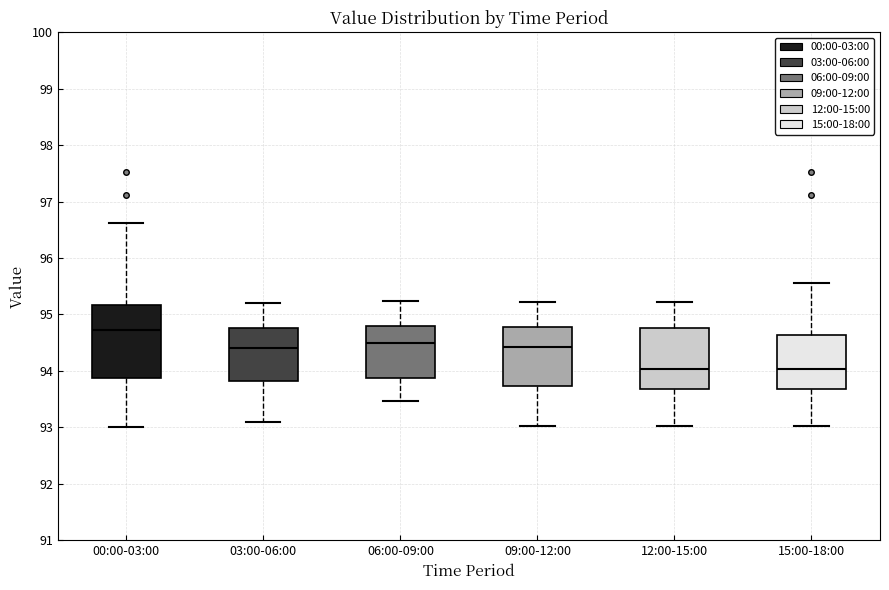

Reading left to right, transcribe this box plot: for each box, give where its median line is, the range the box spans, and where its two whiskers end, as read against the y-axis. The values are not printed on the chart, so give them approximately, as read against the axis.

00:00-03:00: median 94.7, box 93.9 to 95.2, whiskers 93.0 to 96.6
03:00-06:00: median 94.4, box 93.8 to 94.8, whiskers 93.1 to 95.2
06:00-09:00: median 94.5, box 93.9 to 94.8, whiskers 93.5 to 95.2
09:00-12:00: median 94.4, box 93.7 to 94.8, whiskers 93.0 to 95.2
12:00-15:00: median 94.0, box 93.7 to 94.8, whiskers 93.0 to 95.2
15:00-18:00: median 94.0, box 93.7 to 94.6, whiskers 93.0 to 95.6